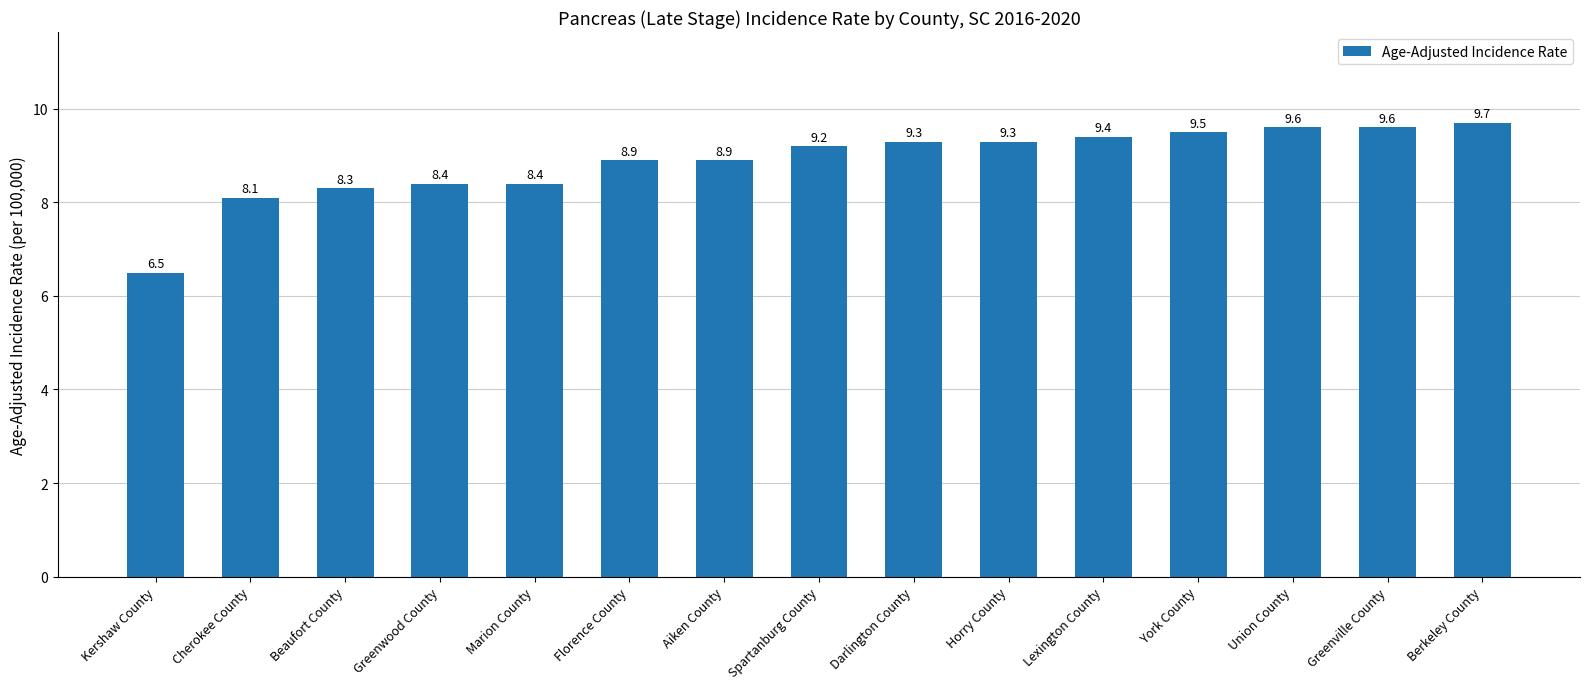

What is the approximate value at Spartanburg County?

9.2